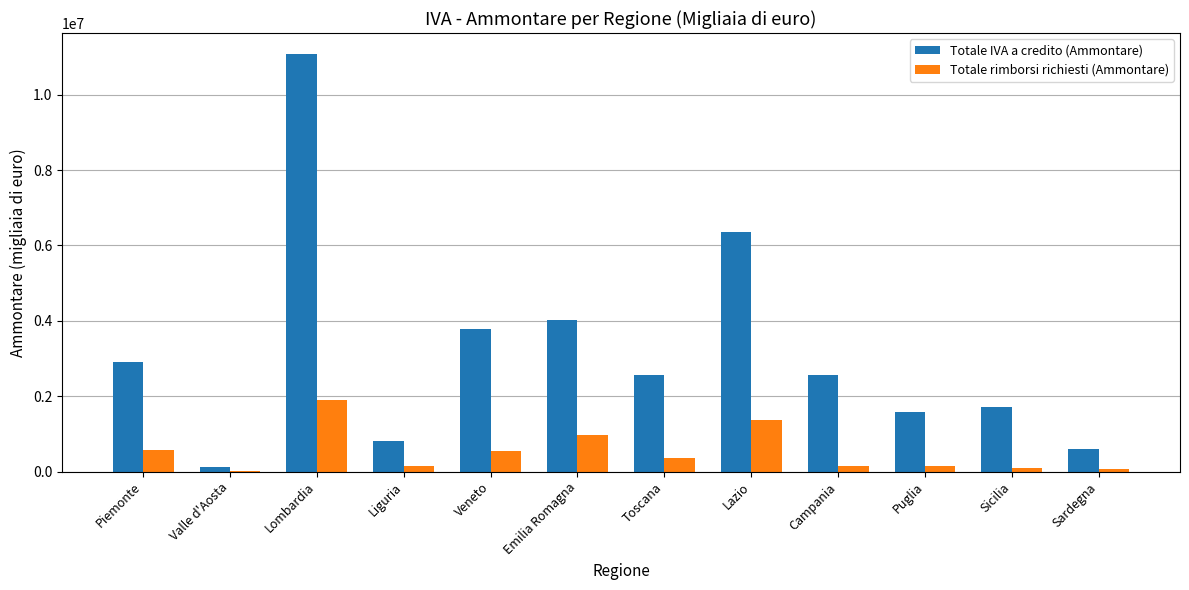

Which category has the highest value across all series?

Lombardia